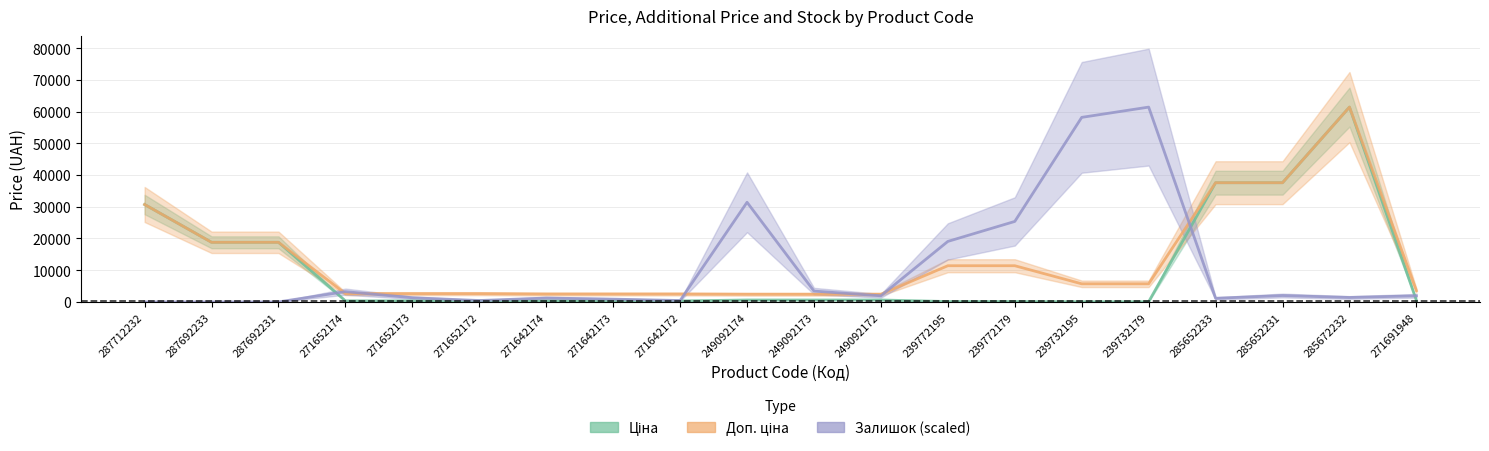

What is the value of the Залишок (scaled) point at the 7th from the left?

1225.2